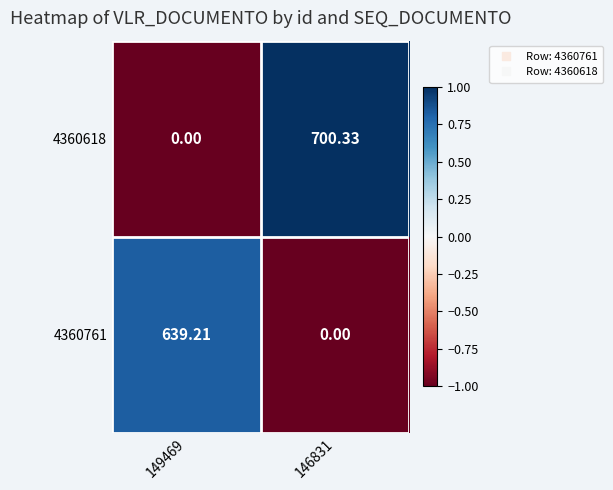

How many data points in 4360618 are less than 700?

1